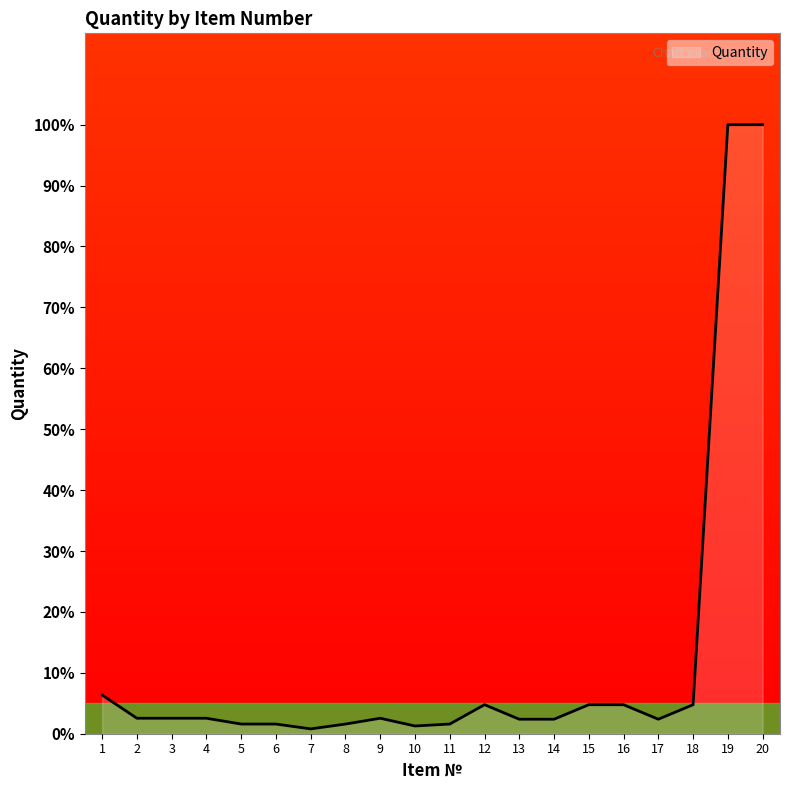

What value does the data have at 13?

2.4